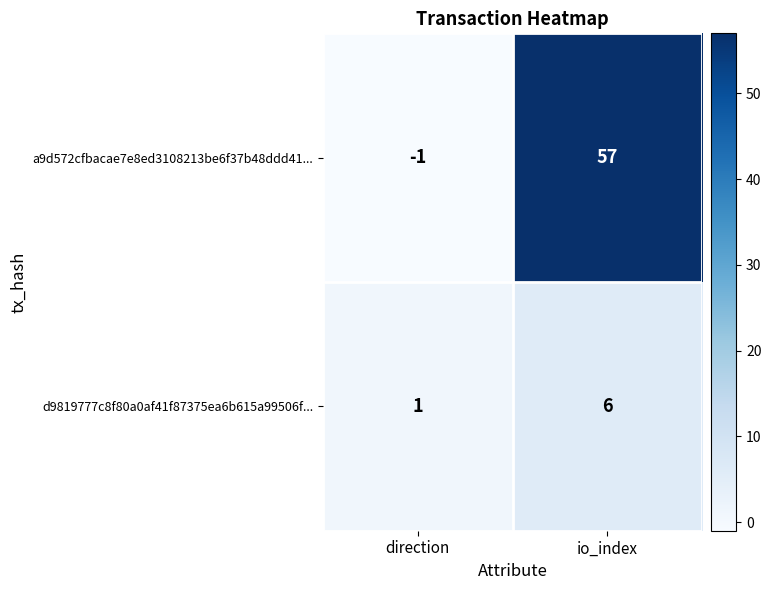

How many distinct data groups are displayed?

2